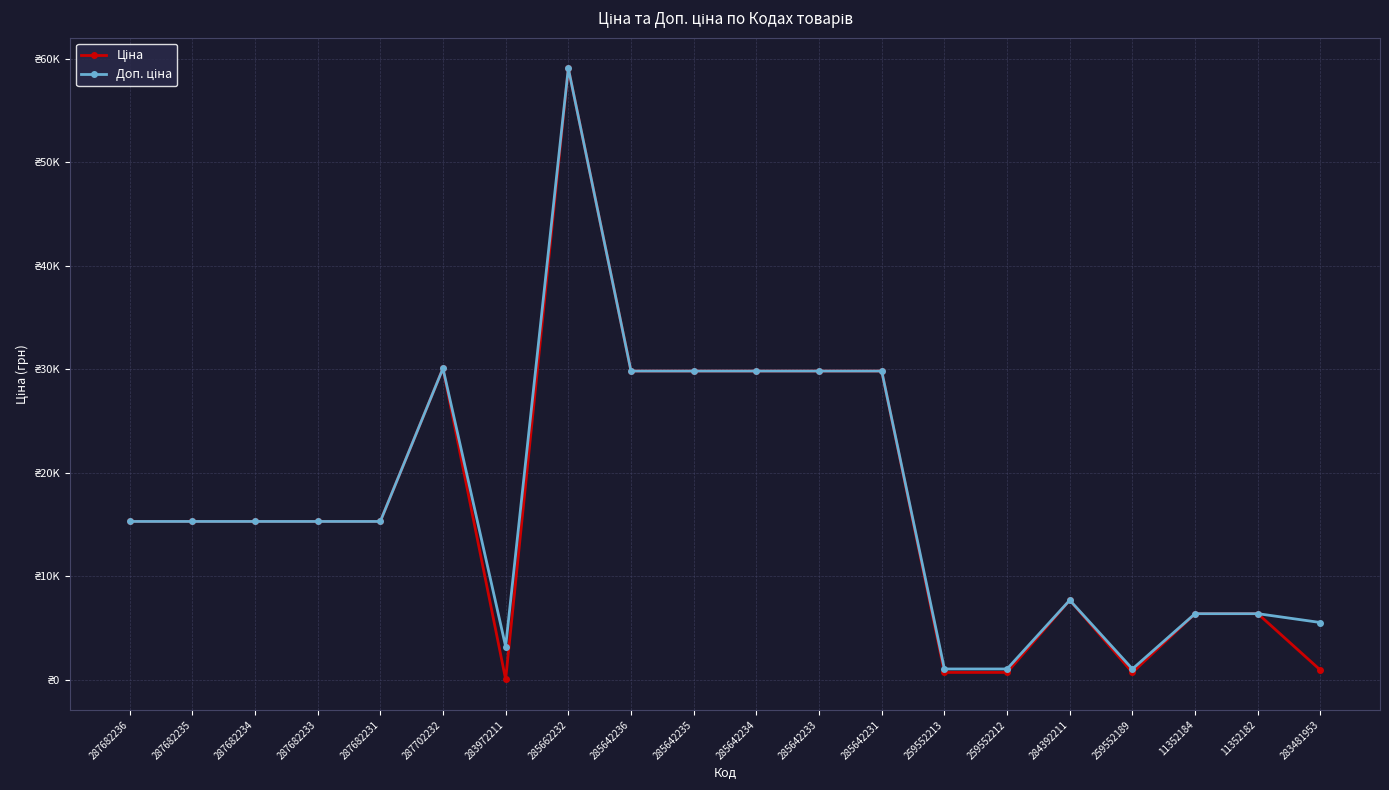

True or false: Ціна and Доп. ціна intersect in this chart.

False